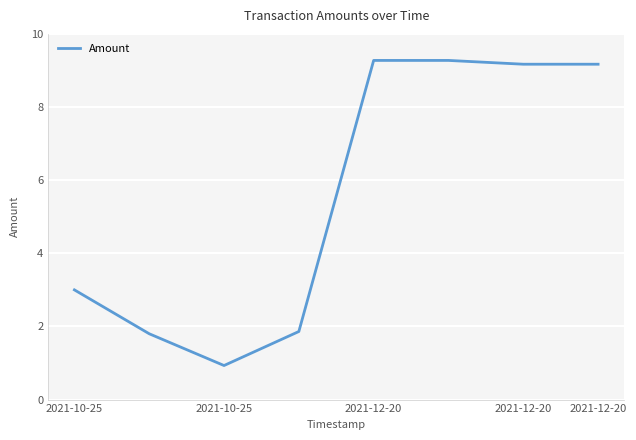

What is the smallest value displayed?

0.9